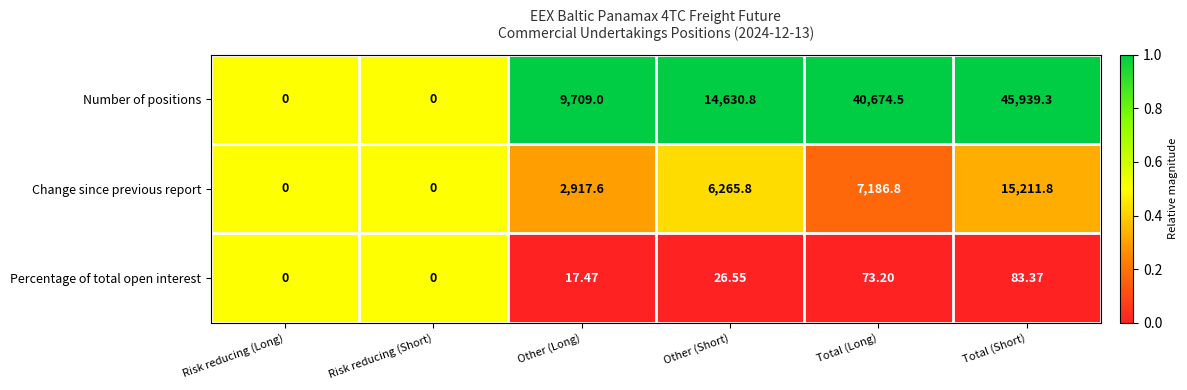

What is the total value across all series at Other (Long)?

12644.1